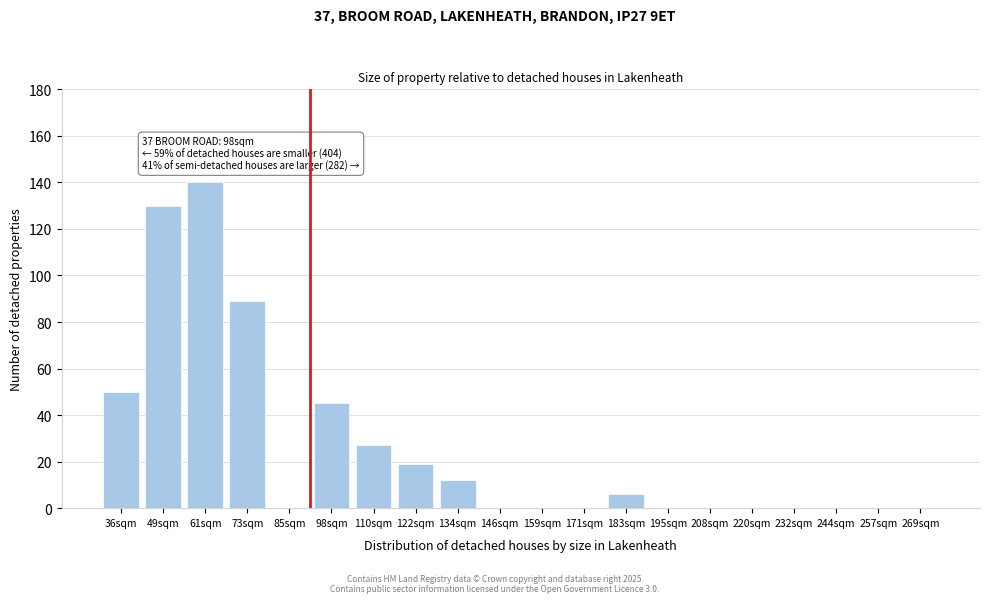

Reading left to right, what are all the values shown in this chart?

36sqm=50	49sqm=130	61sqm=140	73sqm=89	85sqm=0	98sqm=45	110sqm=27	122sqm=19	134sqm=12	146sqm=0	159sqm=0	171sqm=0	183sqm=6	195sqm=0	208sqm=0	220sqm=0	232sqm=0	244sqm=0	257sqm=0	269sqm=0